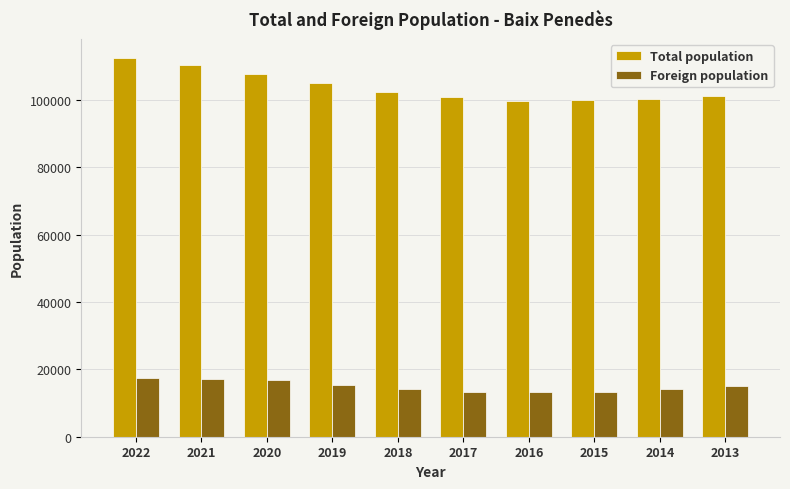

At which label does Total population reach its peak?

2022